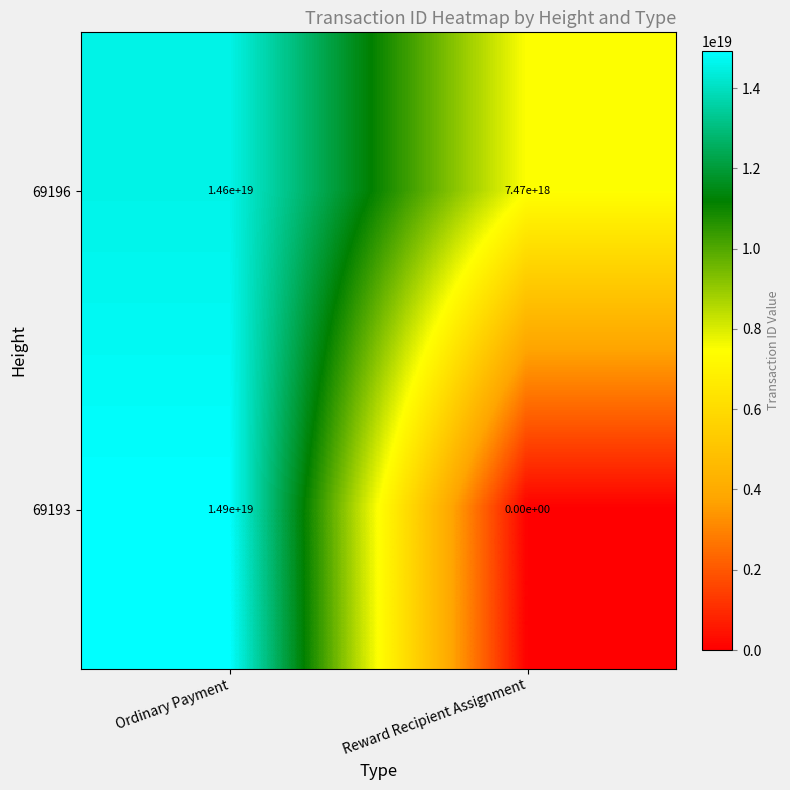

Which series has the largest total across all categories?

69196